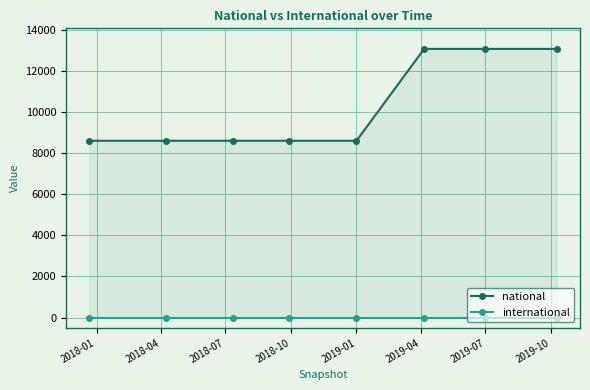

Is it true that national equals 4776 at 2019-10?

False